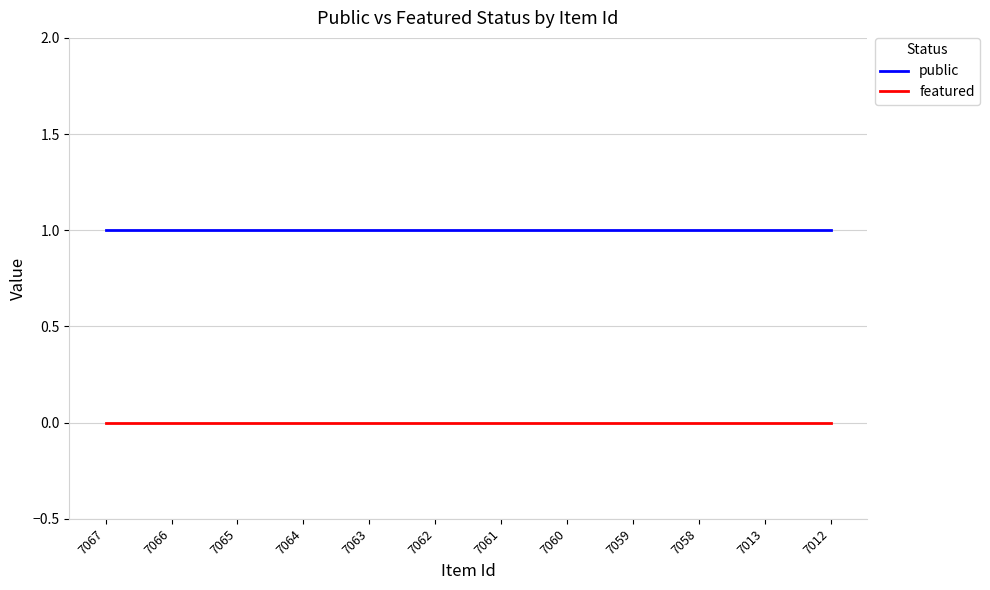

At how many categories does at least one series exceed 0?

12